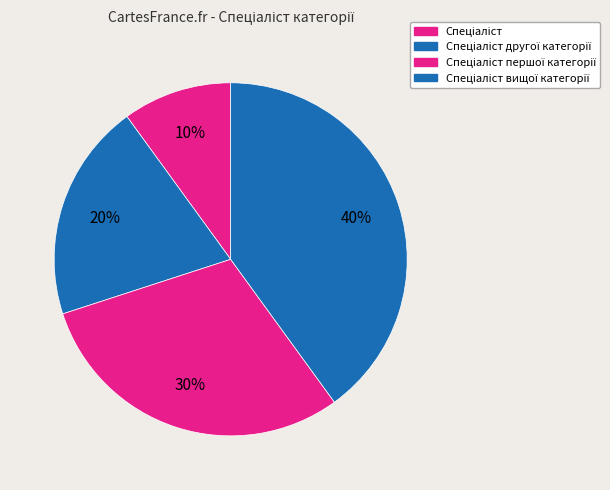

Count the number of slices in the pie.

4